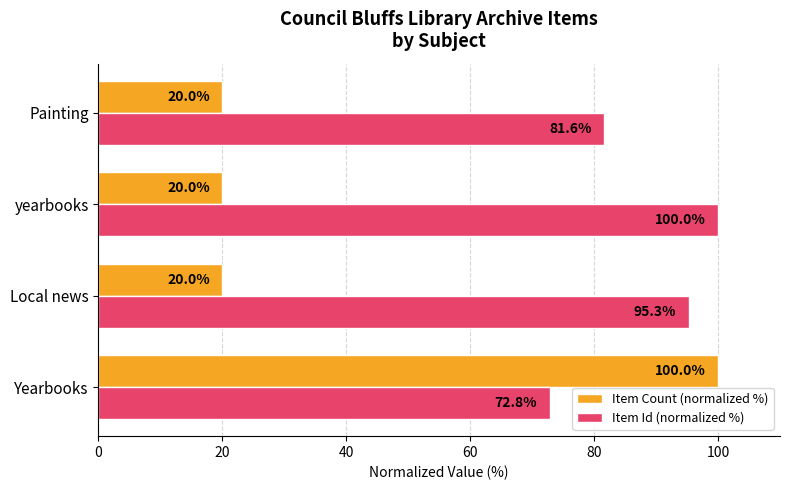

What are all the series names shown in the legend?

Item Count (normalized %), Item Id (normalized %)